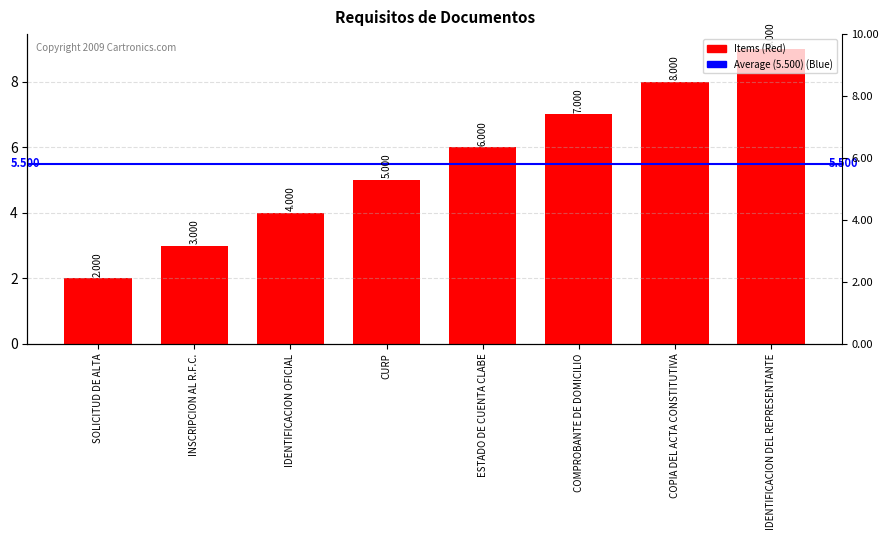

How many bars are there in total?

8